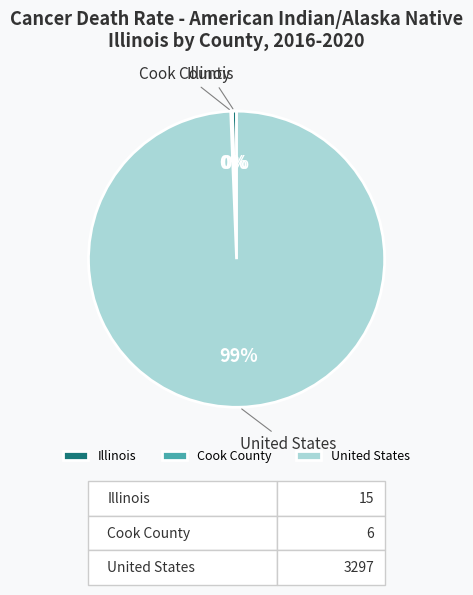

The United States slice represents 86% of the pie. True or false?

False